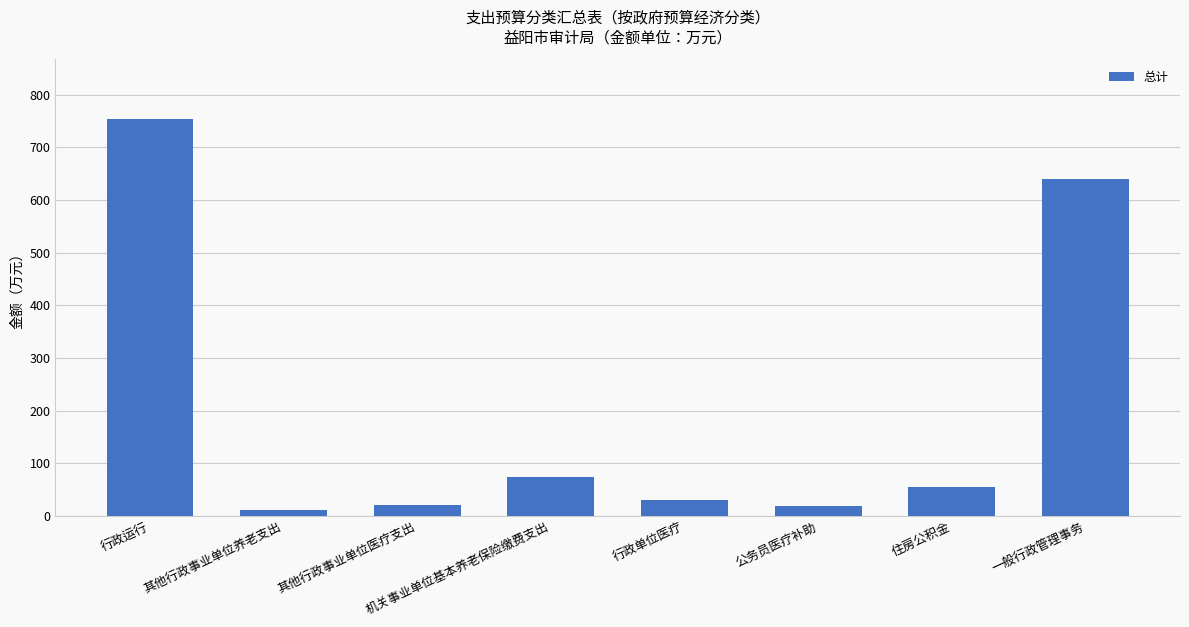

What is the difference between the maximum and minimum values?

744.0